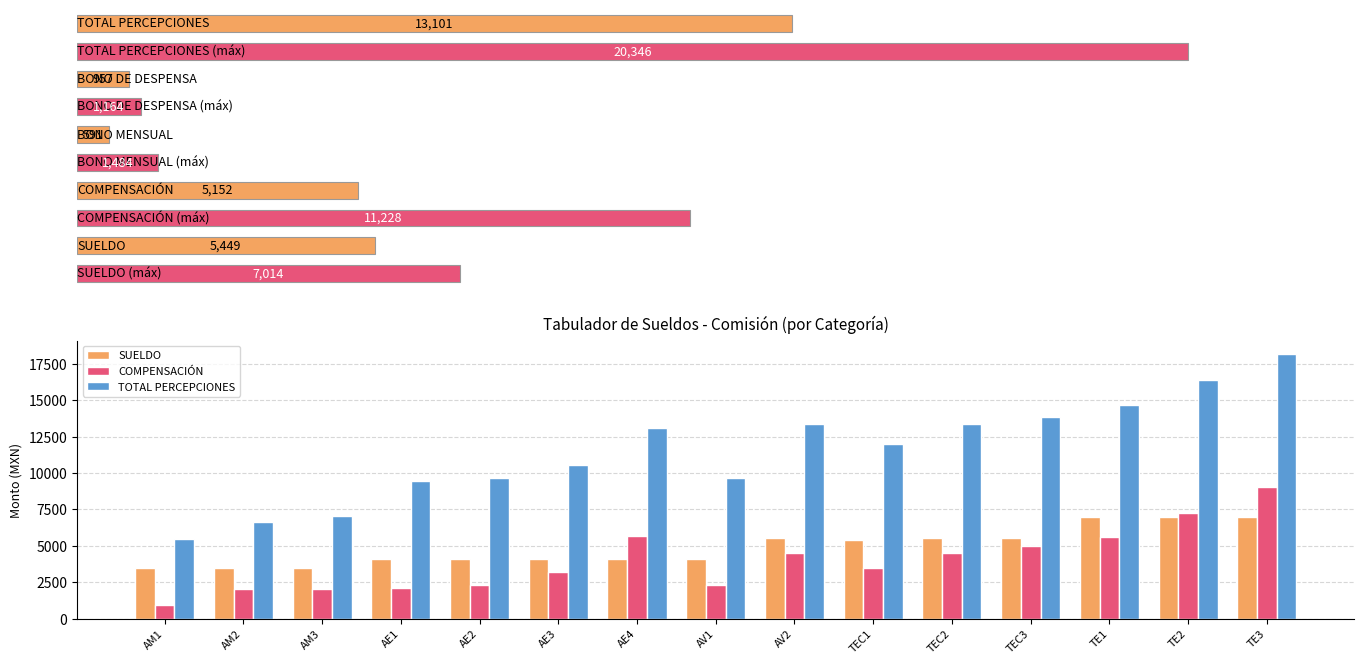

What is the approximate value of COMPENSACIÓN at TE3?

9073